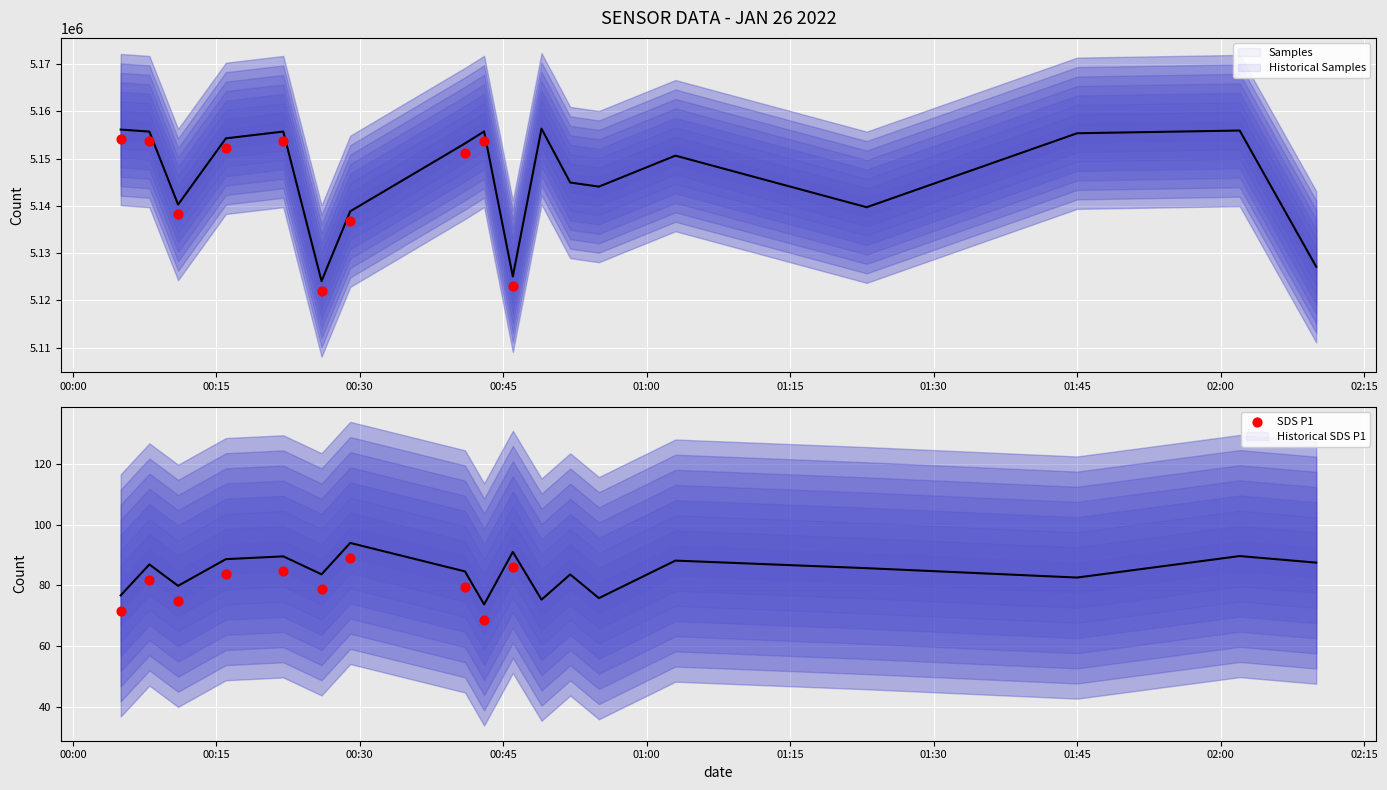

At which category is the sum across all series the highest?

10